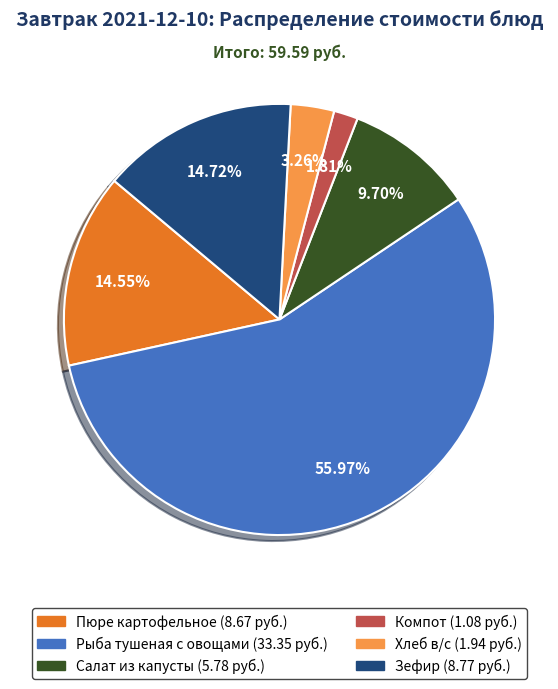

What is the ratio of the value at Салат из капусты to the value at Хлеб в/с?

3.0